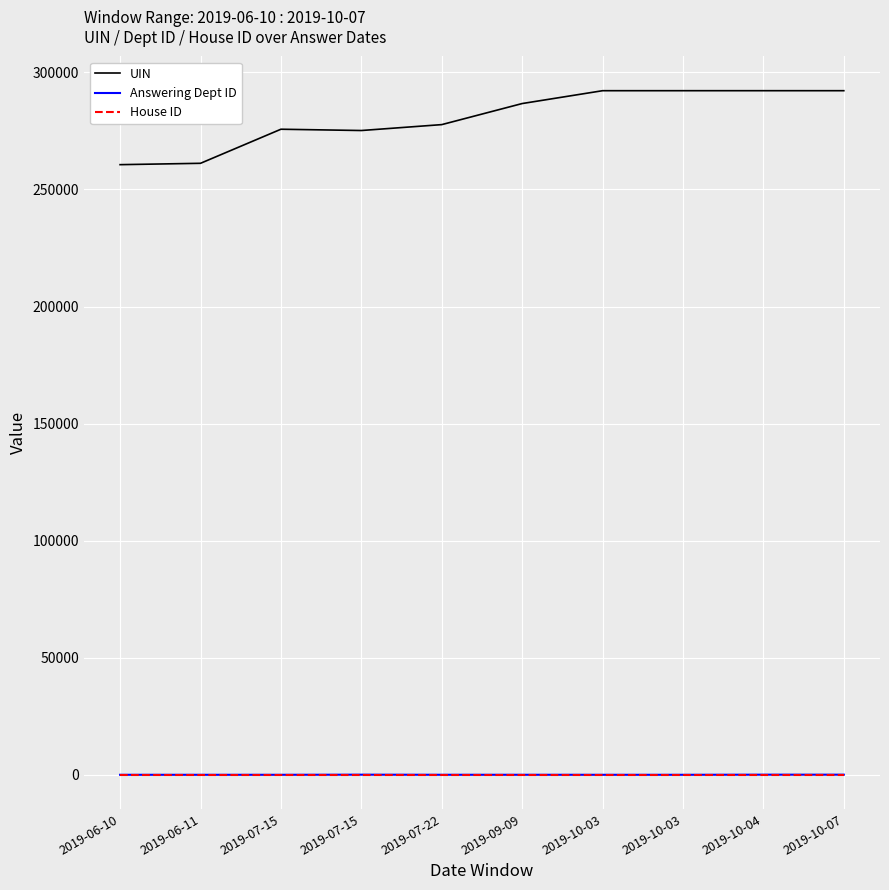

What is the total value across all series at 2019-06-11?

261170